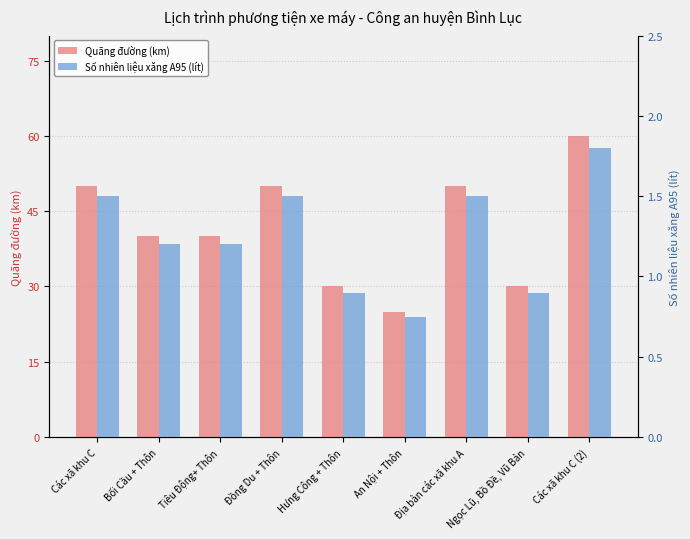

At which category is the sum across all series the highest?

Các xã khu C (2)